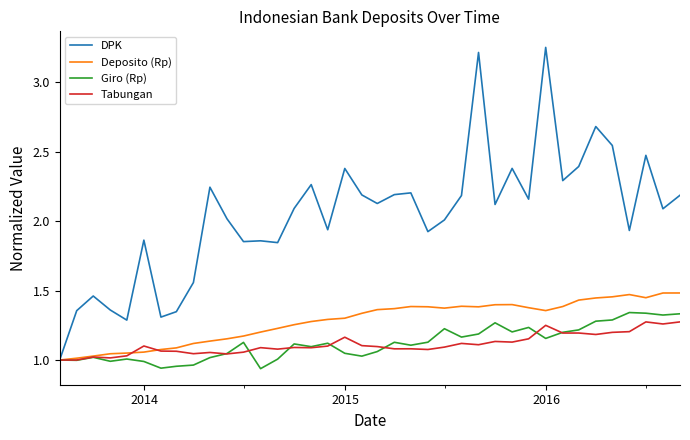

Which series has the widest spread of values?

DPK